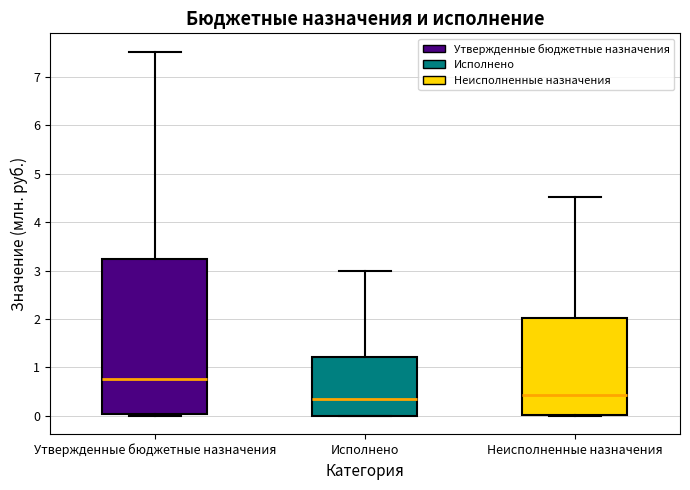

Reading left to right, read every box against the y-axis: the position of its median line, the range the box covers, and the ends of its whiskers. The values are not printed on the chart, so give them approximately, as read against the axis.

Утвержденные бюджетные назначения: median 0.8, box 0.0 to 3.2, whiskers 0.0 to 7.5
Исполнено: median 0.3, box 0.0 to 1.2, whiskers 0.0 to 3.0
Неисполненные назначения: median 0.4, box 0.0 to 2.0, whiskers 0.0 to 4.5